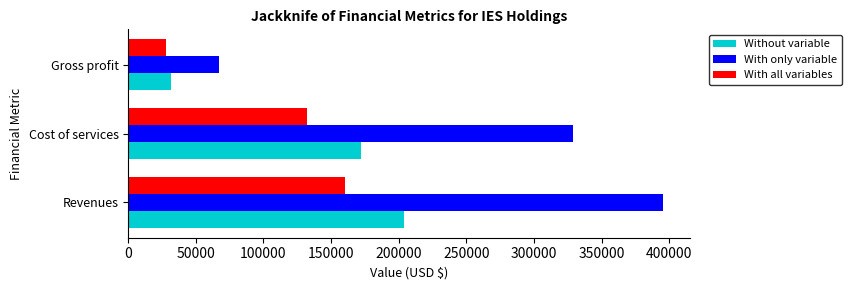

What is the difference between the maximum and minimum values in the With all variables series?

132169